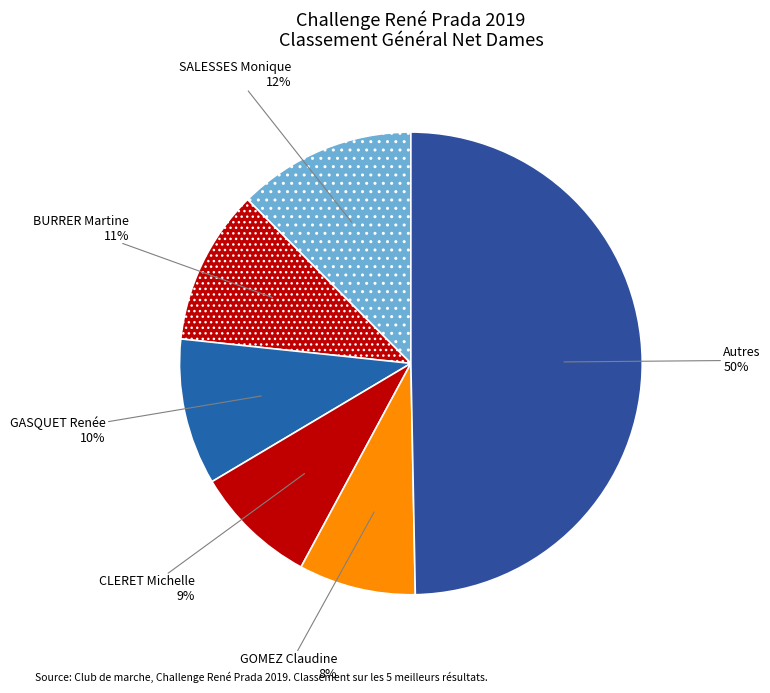

What percentage is the CLERET Michelle slice, to the nearest percent?

9%